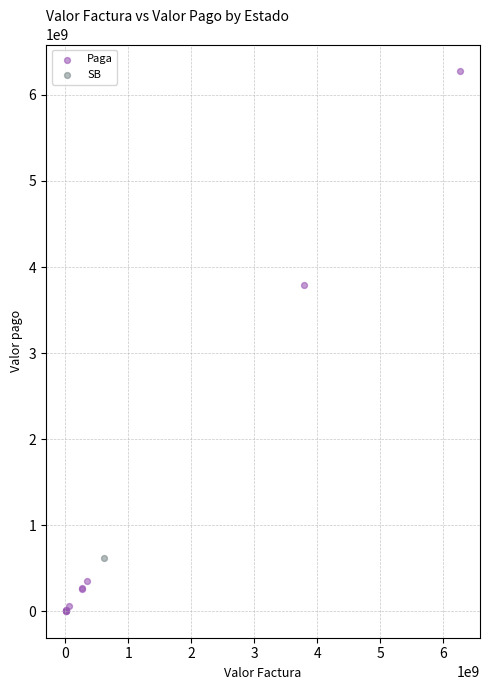

What are all the series names shown in the legend?

Paga, SB